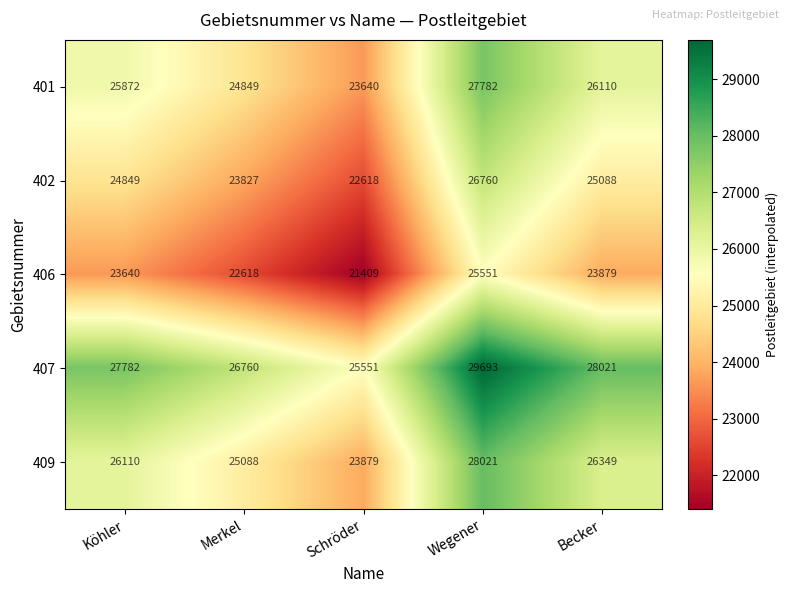

At which category does the chart reach its peak across all series?

Wegener